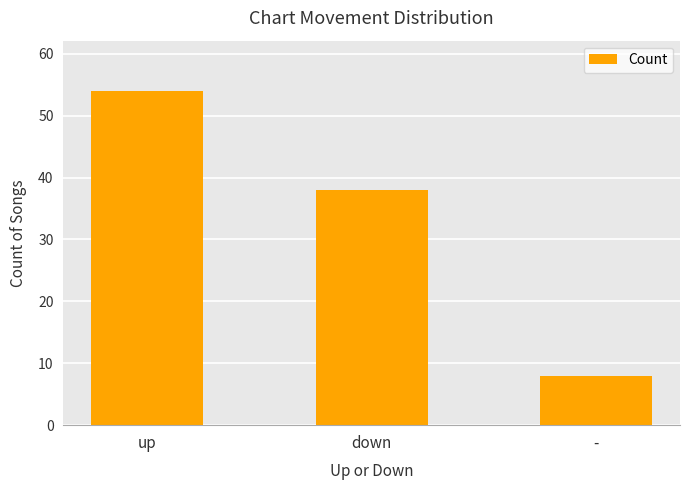

Rank the categories by value from highest to lowest.

up, down, -